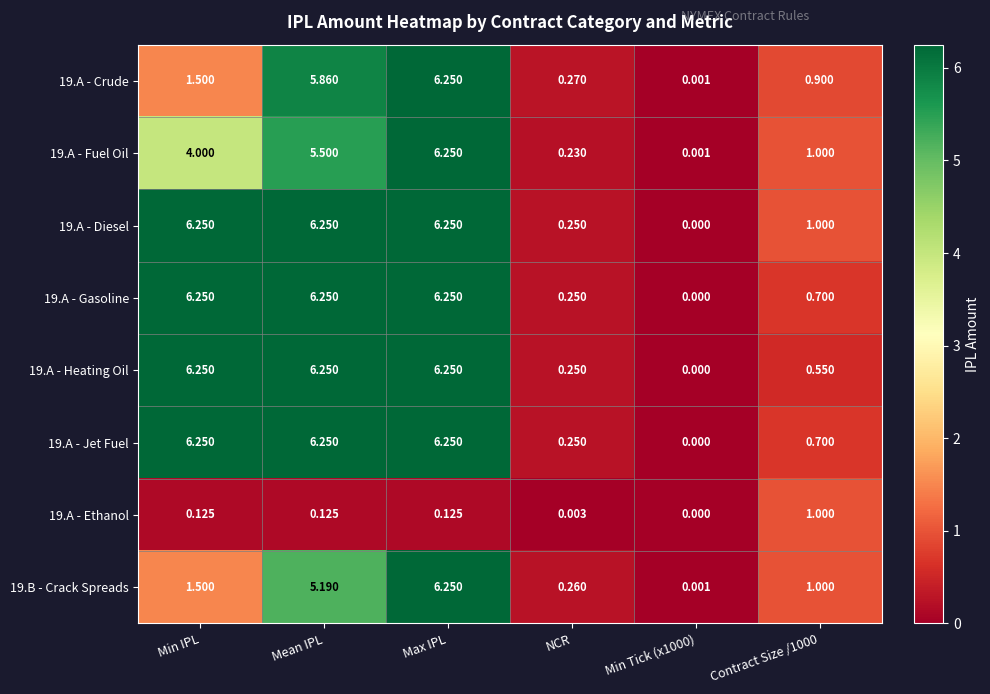

Is the value of 19.A - Heating Oil at NCR greater than the value of 19.B - Crack Spreads at Contract Size /1000?

No